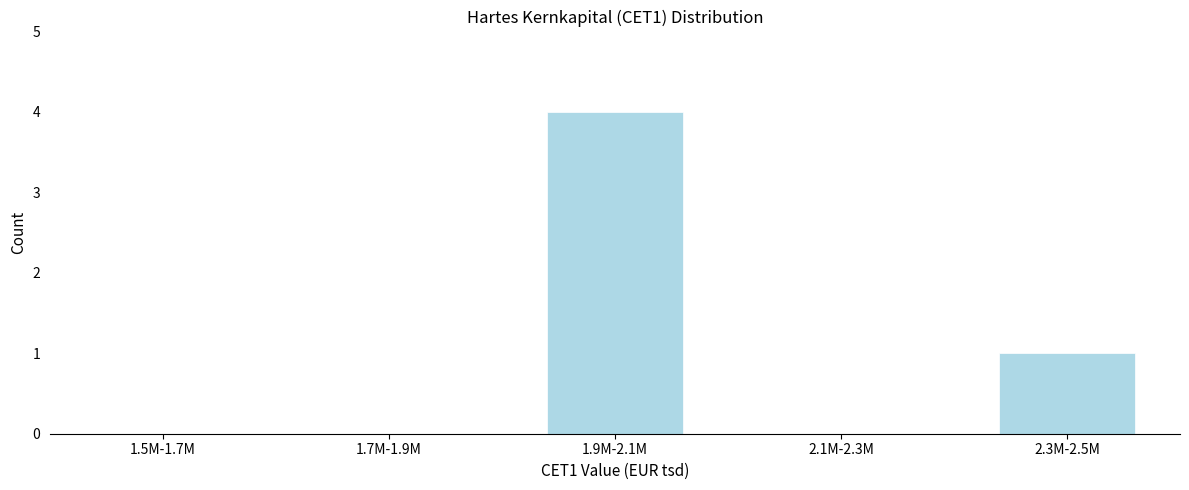

Reading left to right, what are all the values shown in this chart?

1.5M-1.7M=0	1.7M-1.9M=0	1.9M-2.1M=4	2.1M-2.3M=0	2.3M-2.5M=1